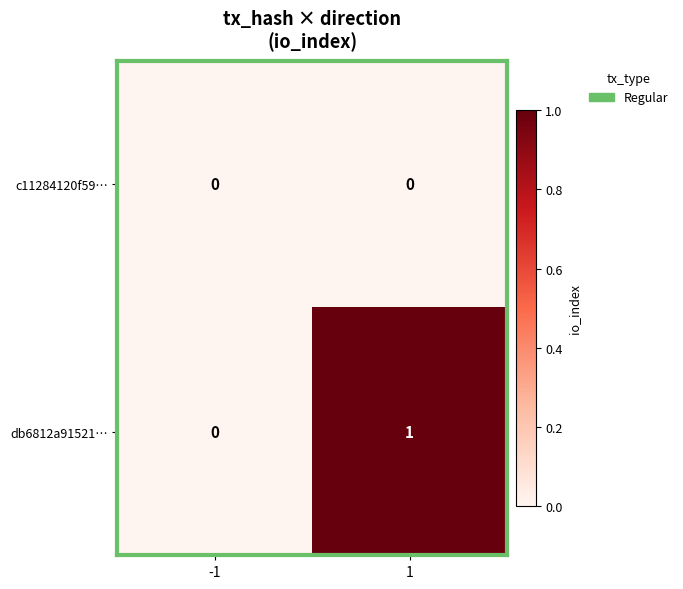

At 1, list the series in order from smallest to largest.

c11284120f59…, db6812a91521…